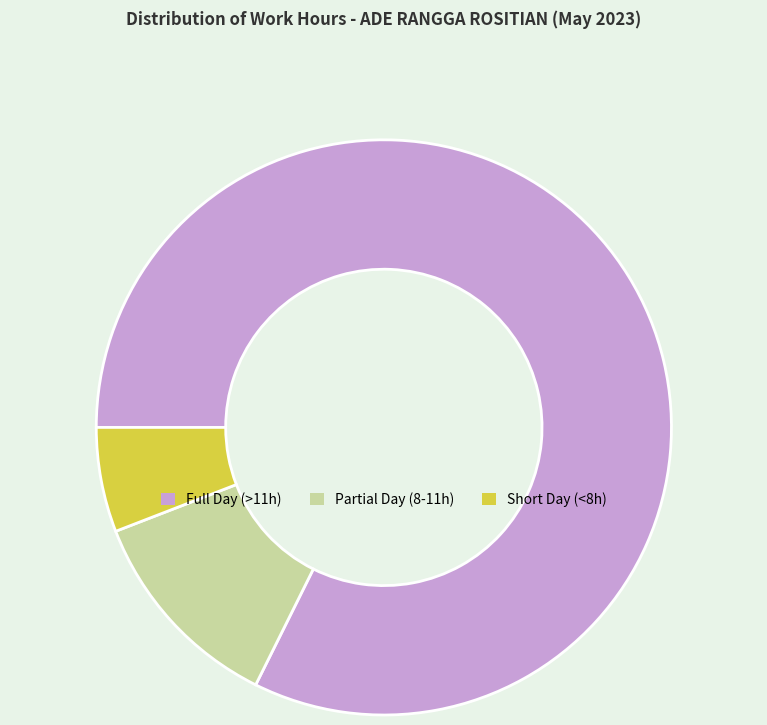

The Full Day (>11h) slice represents 75% of the pie. True or false?

False